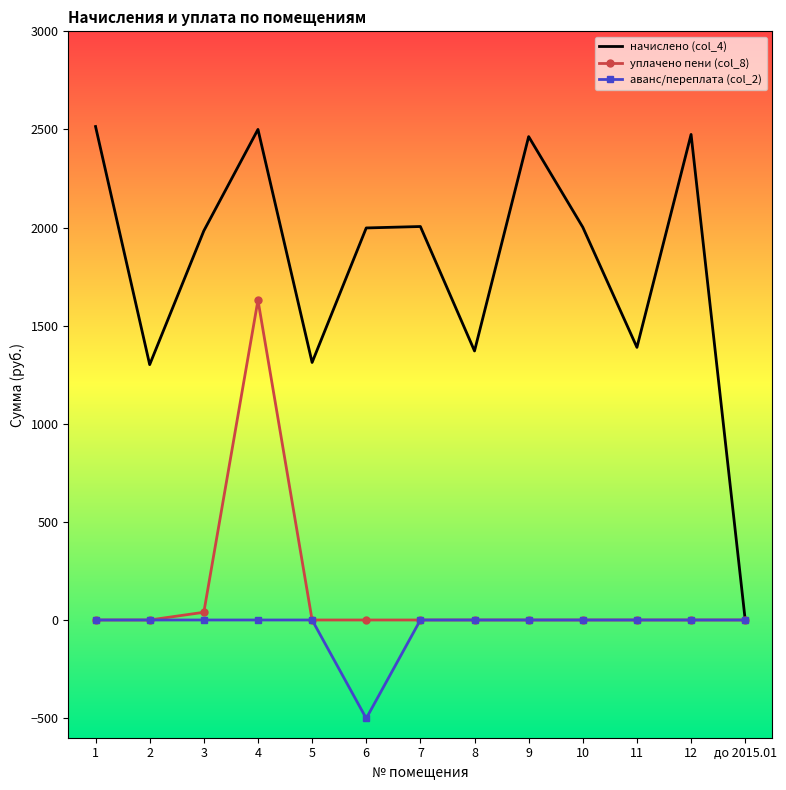

Between 2 and 3, which series saw the biggest shift?

начислено (col_4)